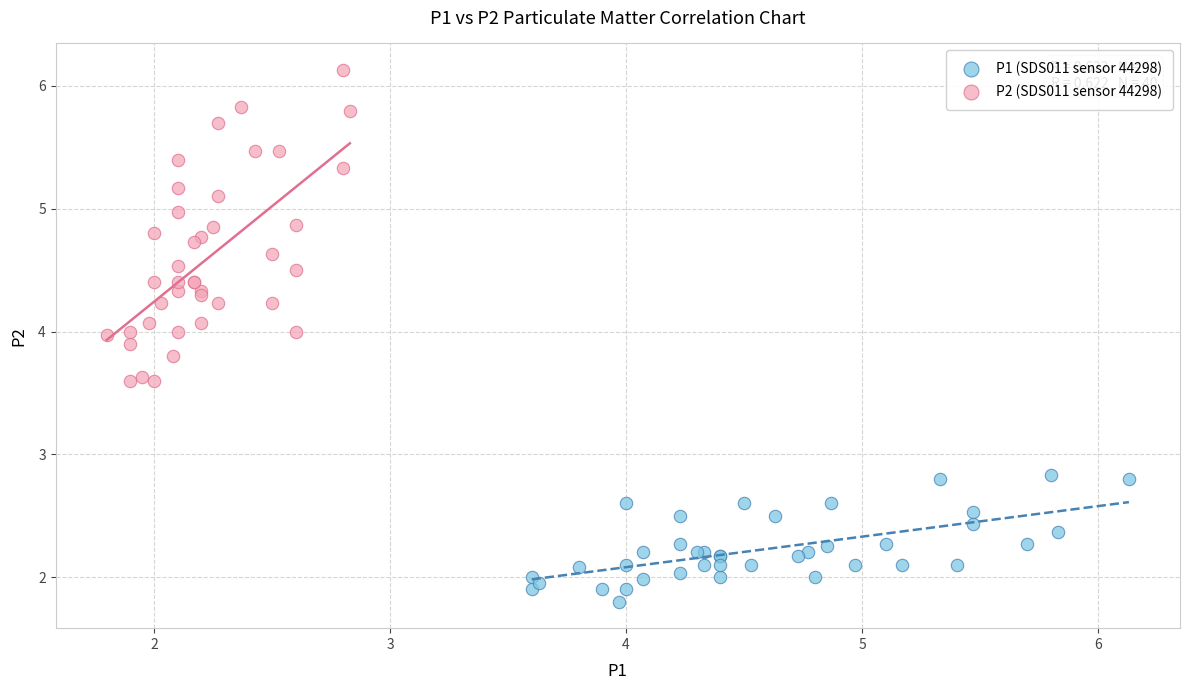

Which series has the largest Y range (max minus min)?

P2 (SDS011 sensor 44298)